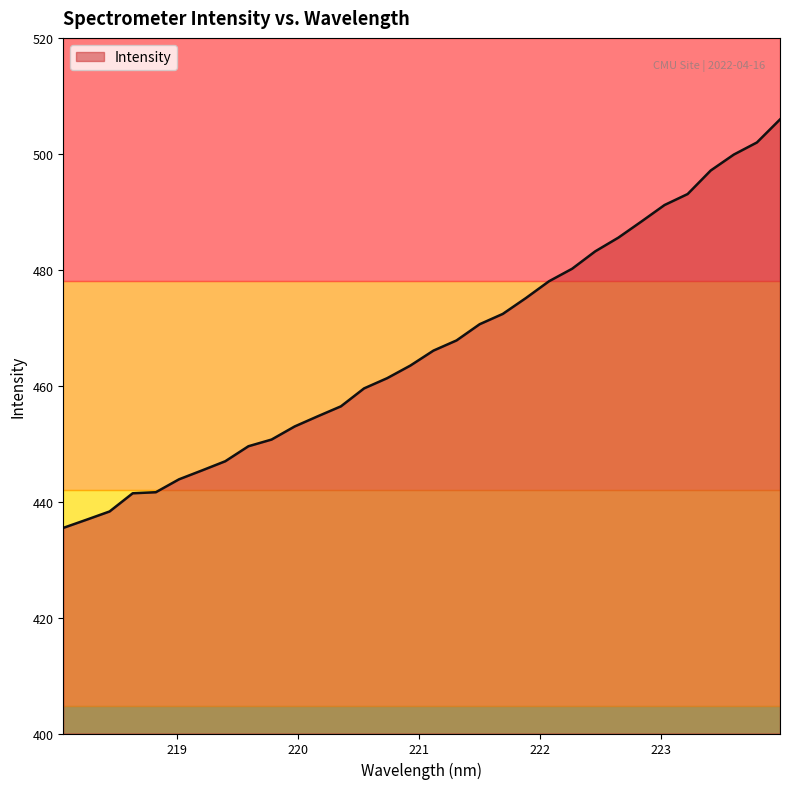

What is the maximum value shown in the chart?

505.9